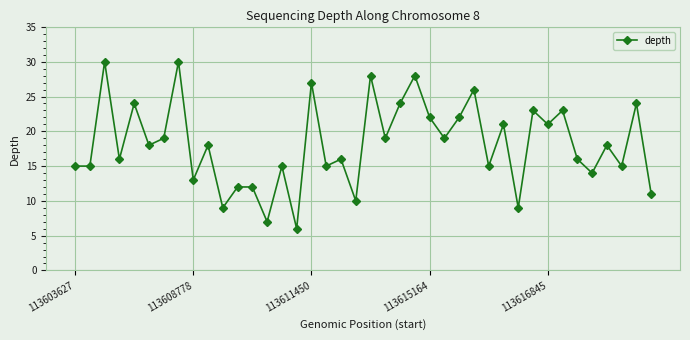

How many data points does each series have?

40